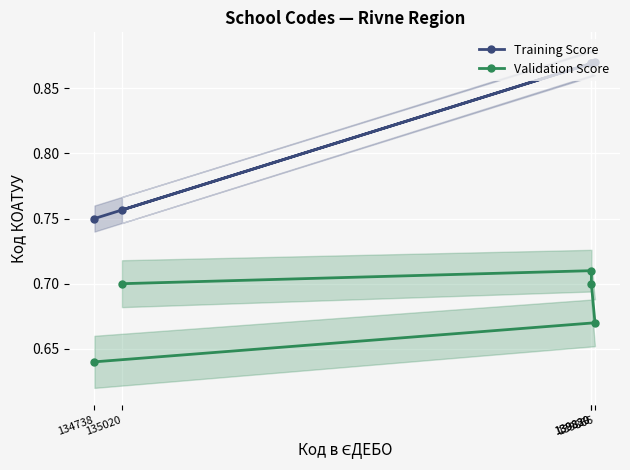

At which label is Training Score closest to 0?

134738